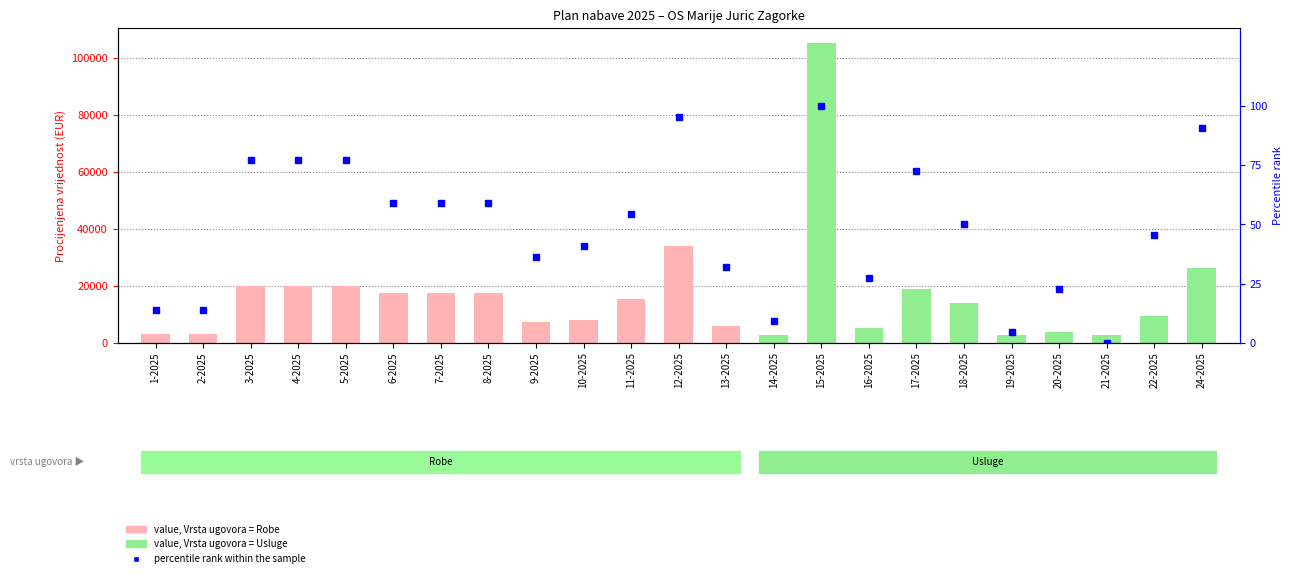

At which category is the sum across all series the highest?

15-2025